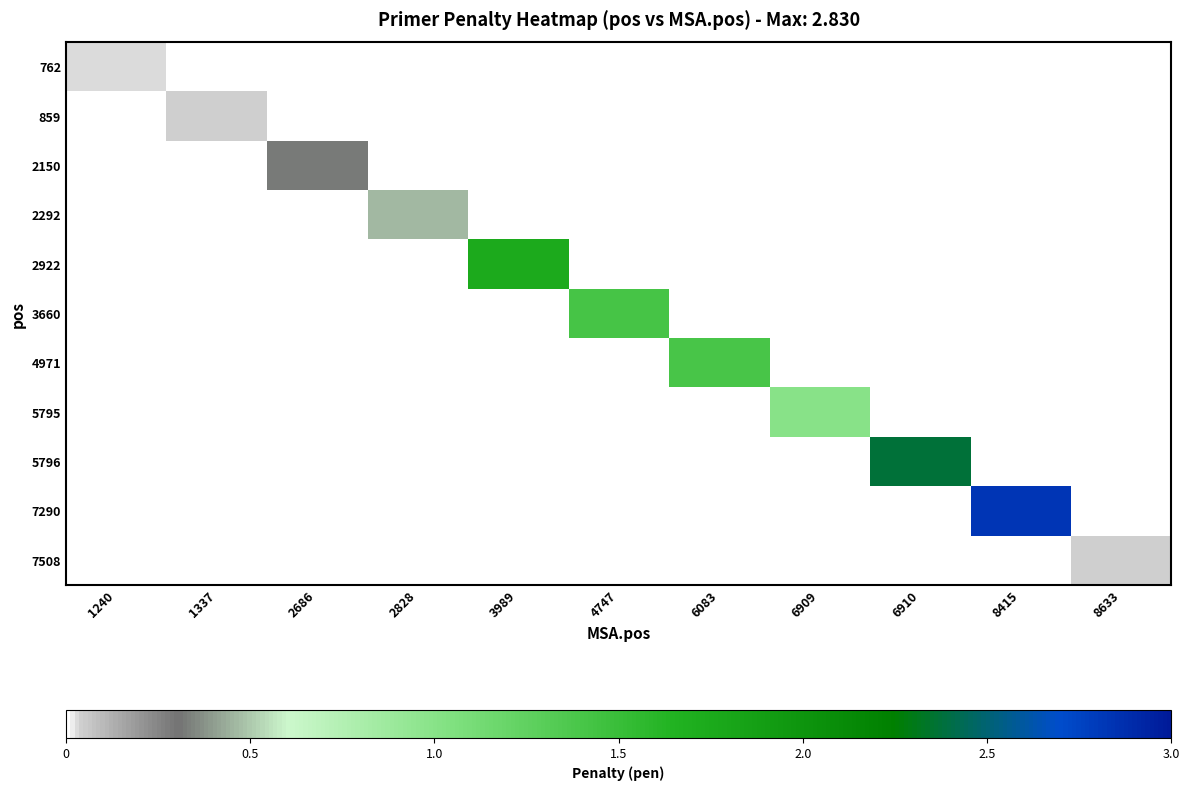

List the series in order of their peak value, highest first.

7290, 5796, 2922, 3660, 4971, 5795, 2292, 2150, 859, 7508, 762